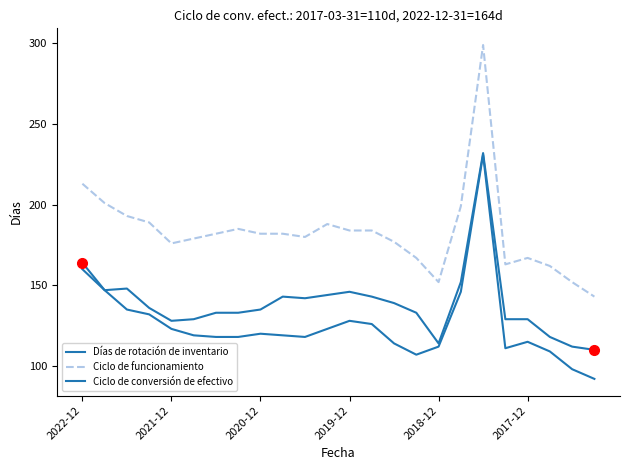

Is this an area chart (filled region under the line)?

No